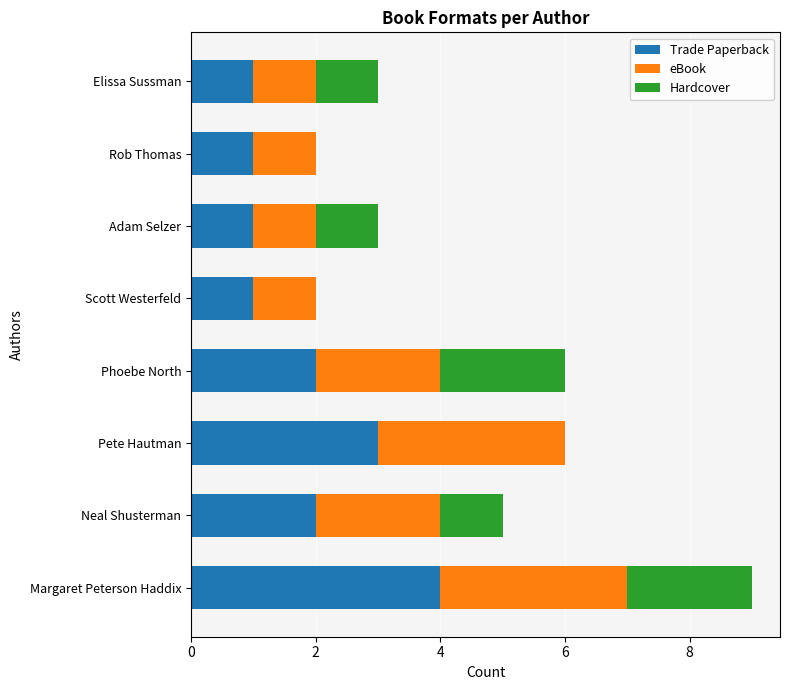

At which category is the sum across all series the highest?

Margaret Peterson Haddix